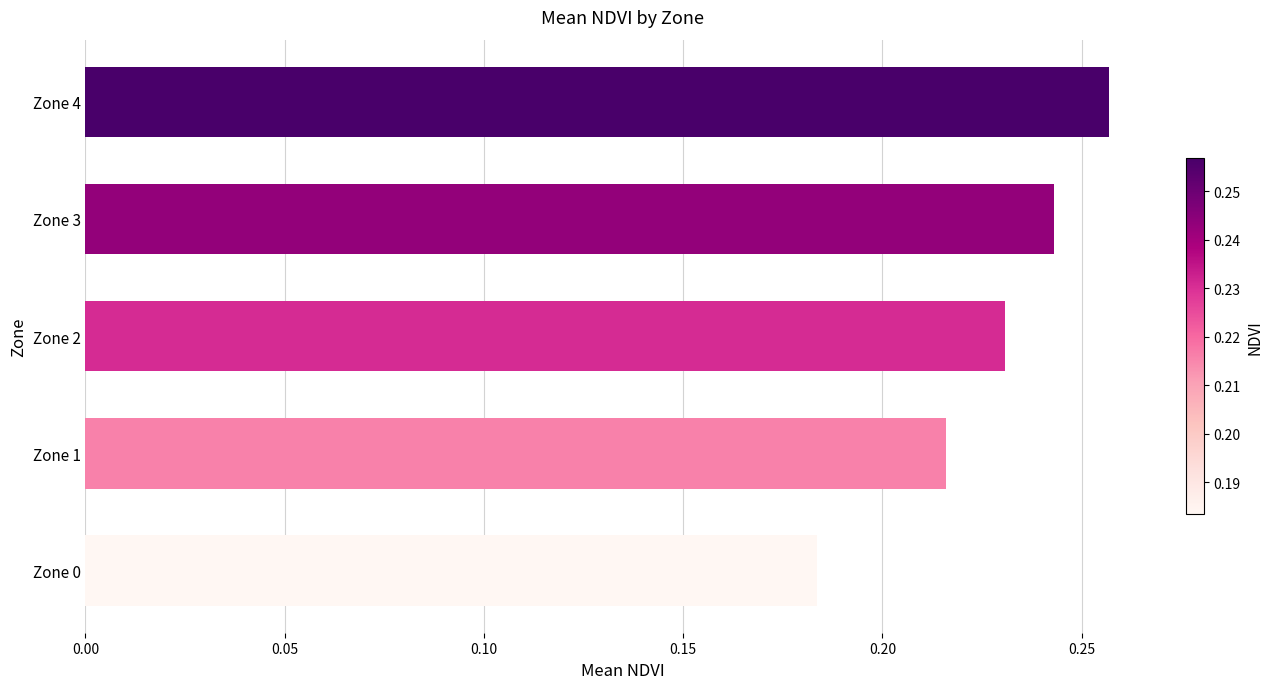

At which category does the chart reach its peak across all series?

Zone 4